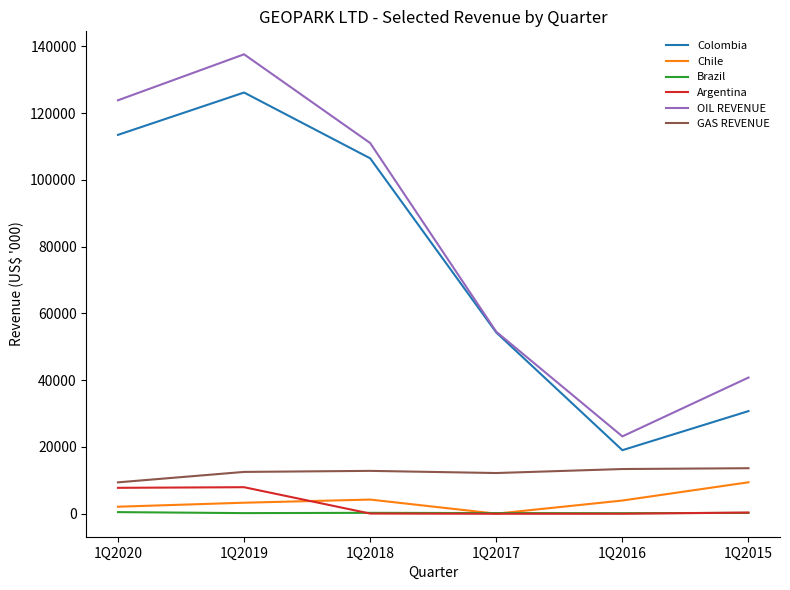

How many lines are shown in the chart?

6